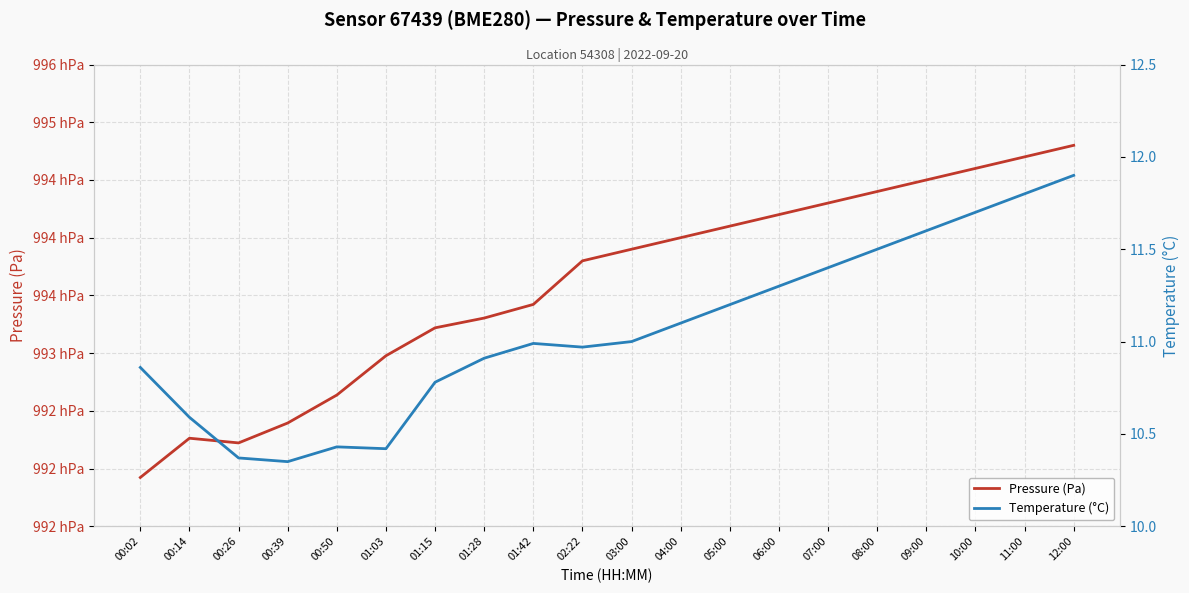

True or false: Temperature (°C) and Pressure (Pa) intersect in this chart.

False